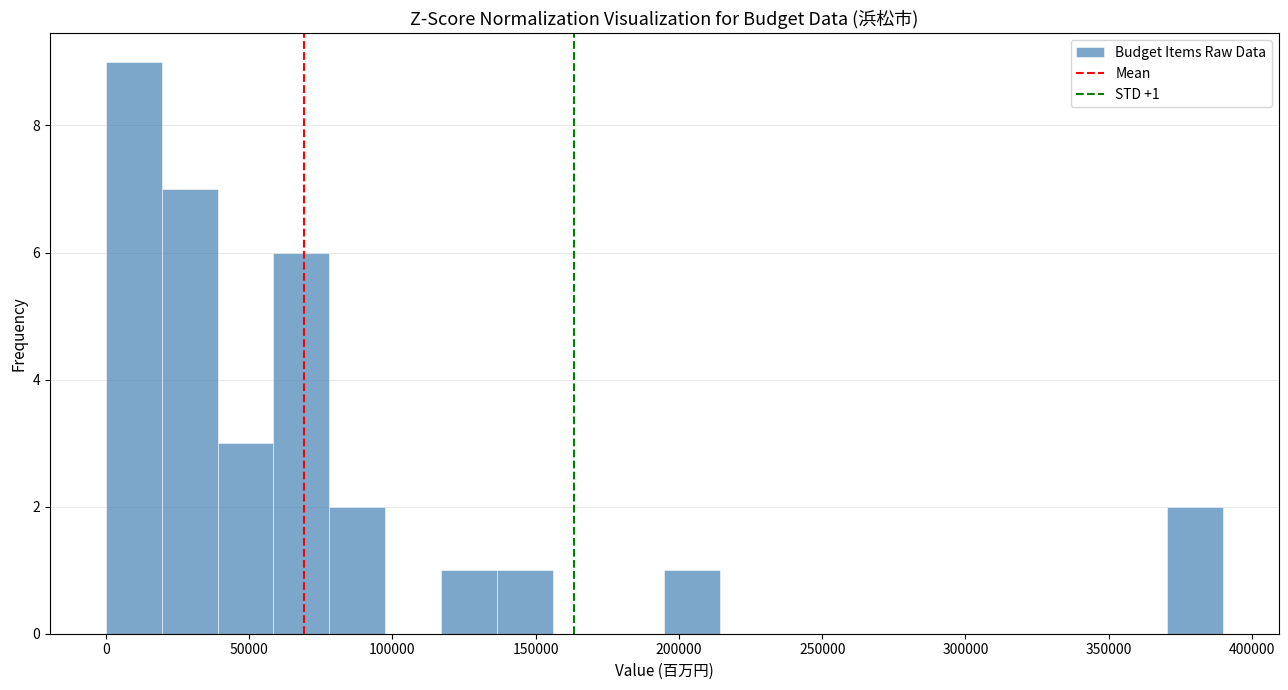

Around what value on the x-axis is the tallest bar? Give the approximate position of its centre, as read against the axis.

10000